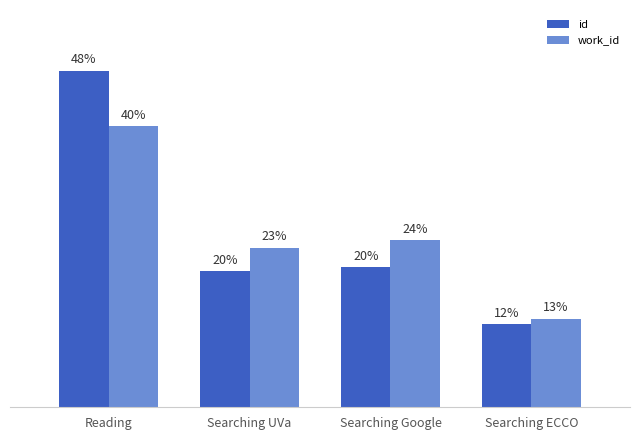

Which series has the largest total across all categories?

id